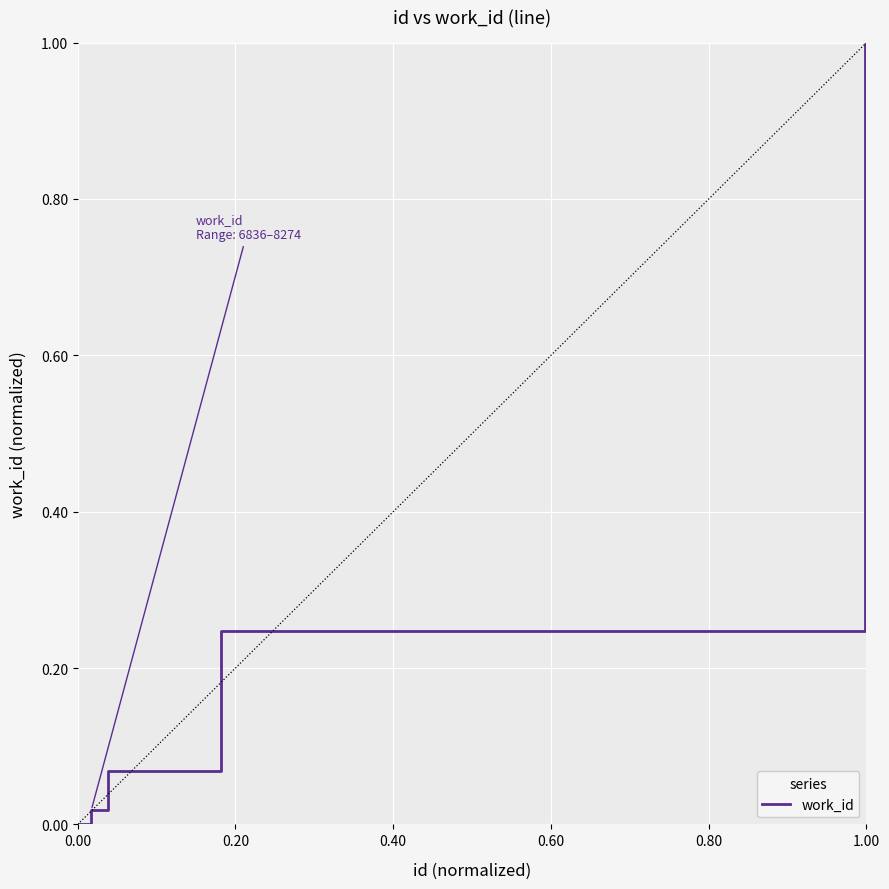

What is the difference between the maximum and minimum values?

1.0